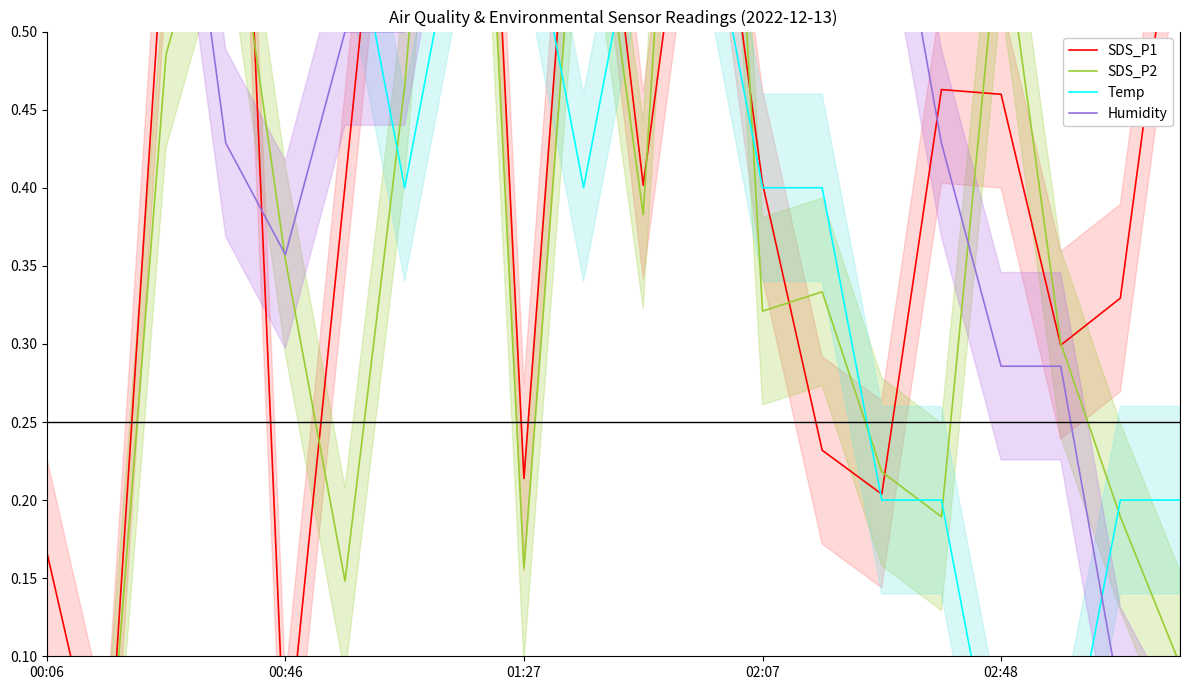

At which category does Humidity reach its first local peak?

7